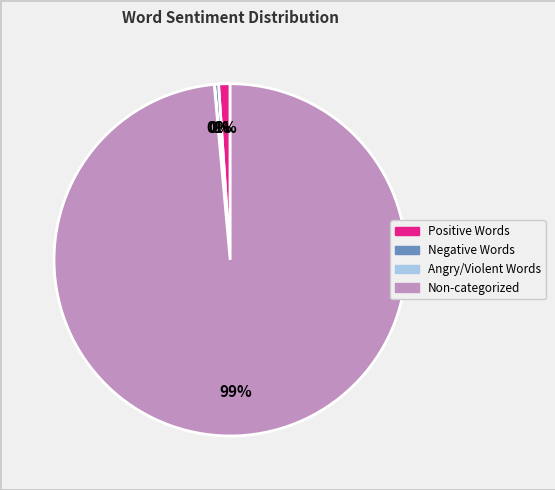

Does any single category account for the majority?

Yes